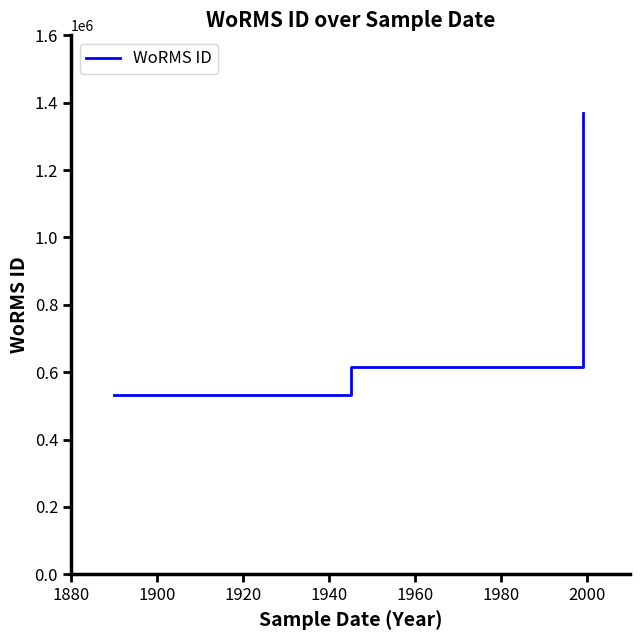

What is the difference between the maximum and minimum values?

838092